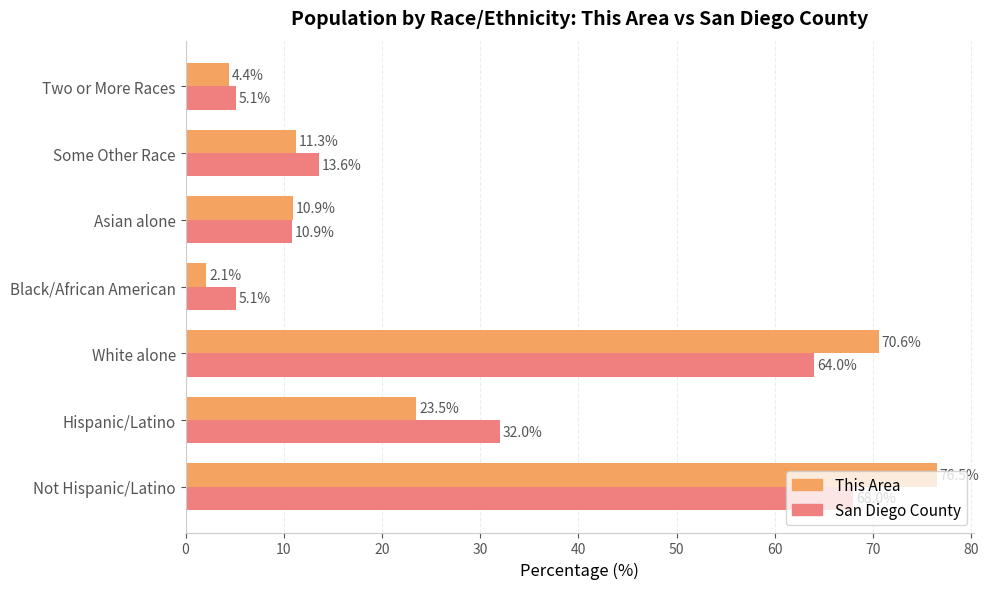

Is it true that San Diego County equals 64.0 at White alone?

True